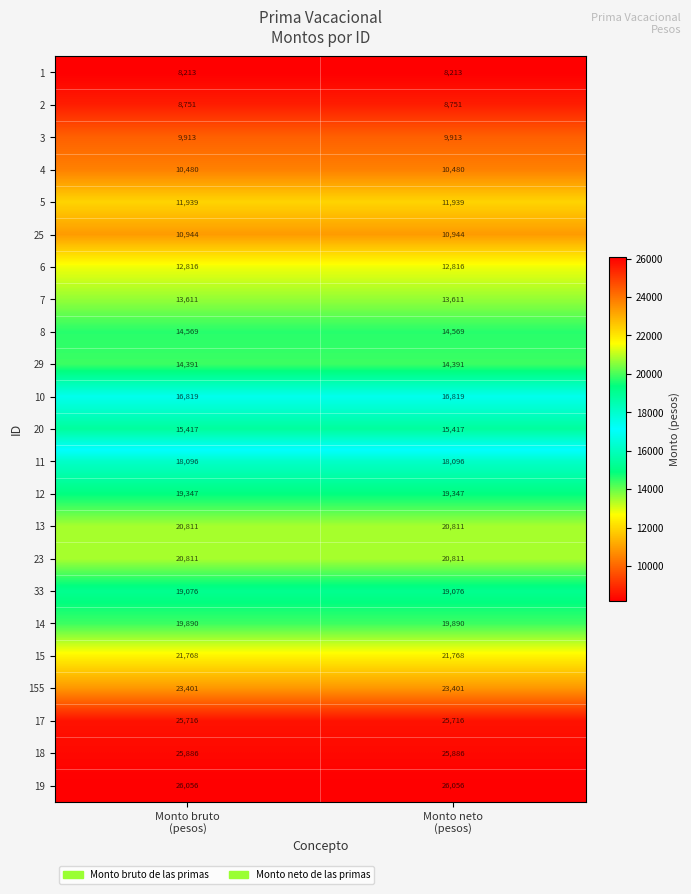

What is the maximum value shown in the chart?

26056